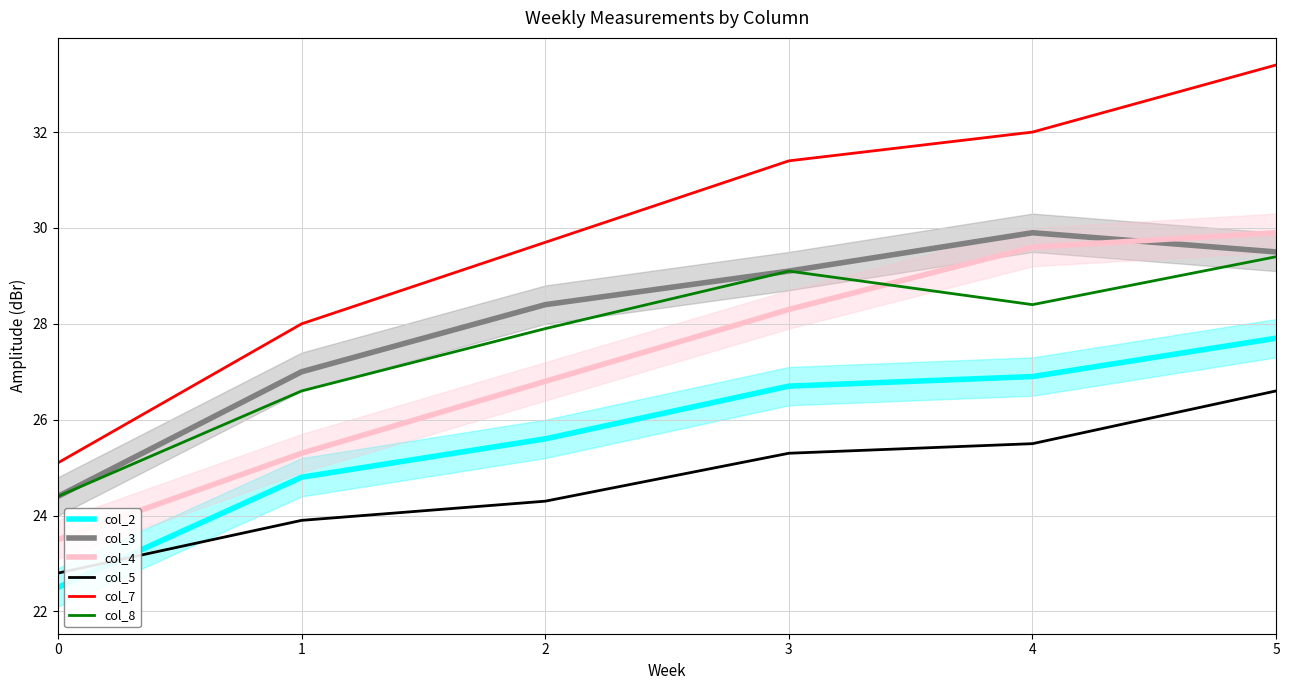

Rank the series by their maximum value, from lowest to highest.

col_5, col_2, col_8, col_3, col_4, col_7